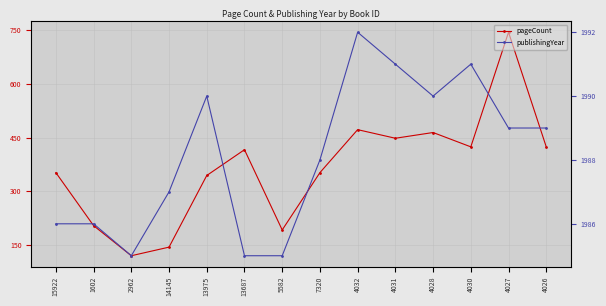

Where is pageCount nearest to the value 432?

4030